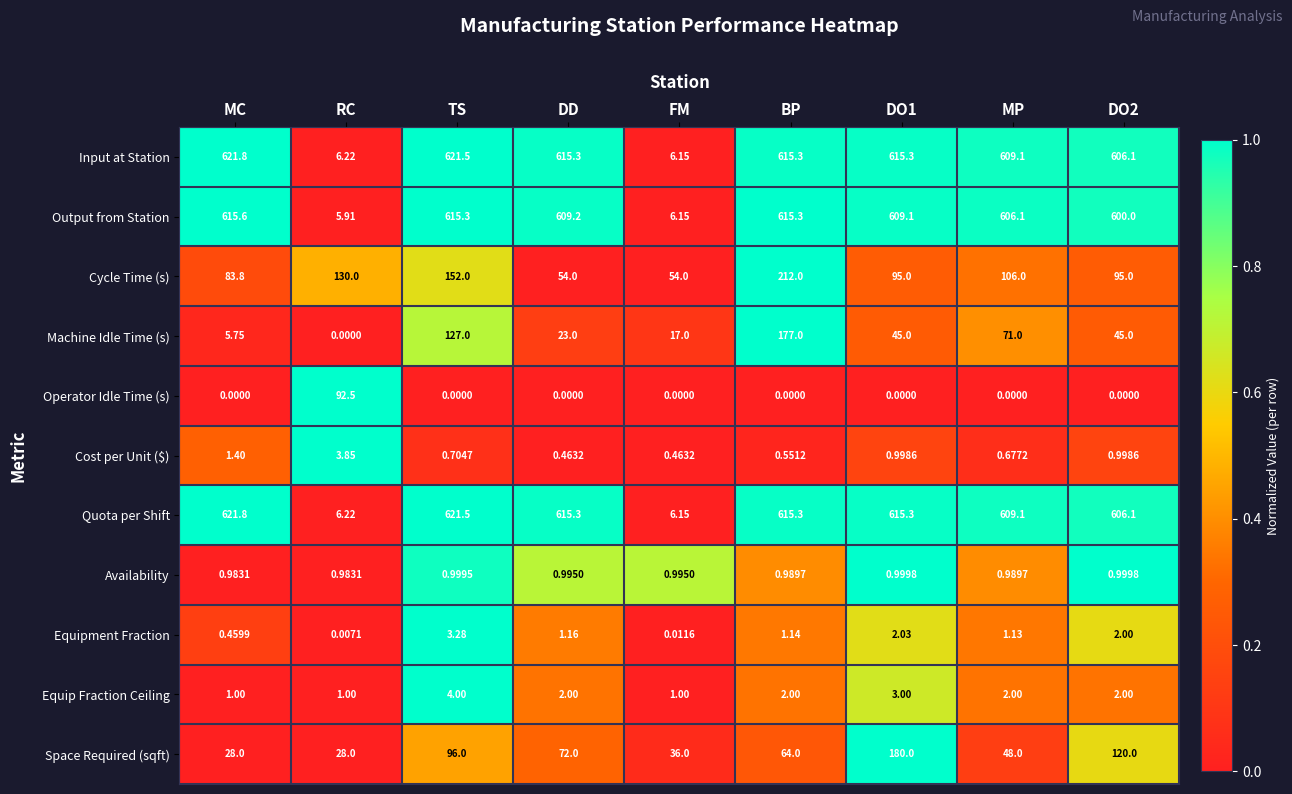

At which label does Equipment Fraction first exceed 1?

TS